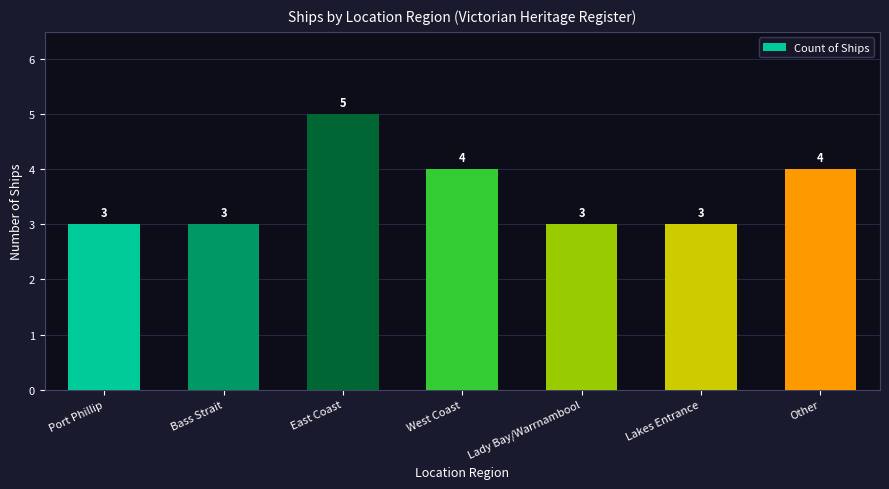

How many values exceed 3?

3